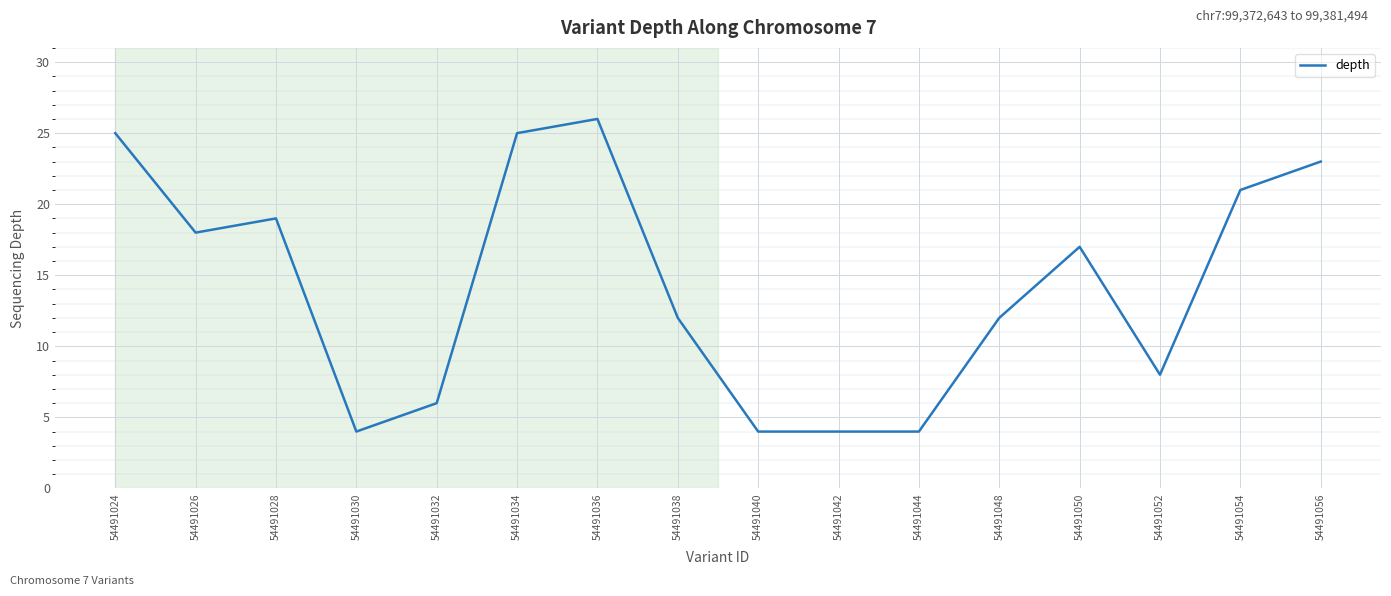

What is the difference between the maximum and minimum values?

22